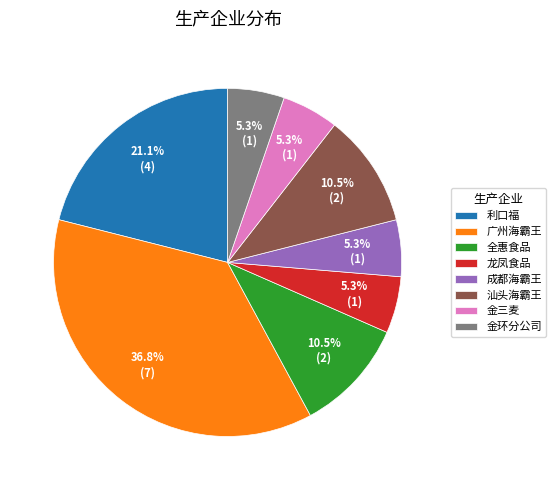

Between 利口福 and 成都海霸王, which is larger?

利口福